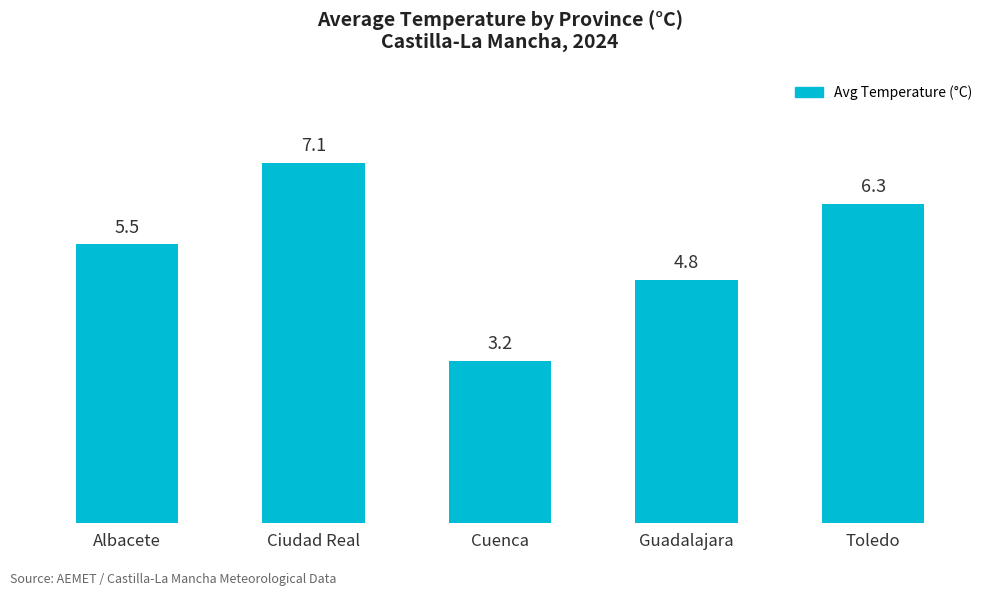

Is it true that the value at Ciudad Real is 7.1?

True